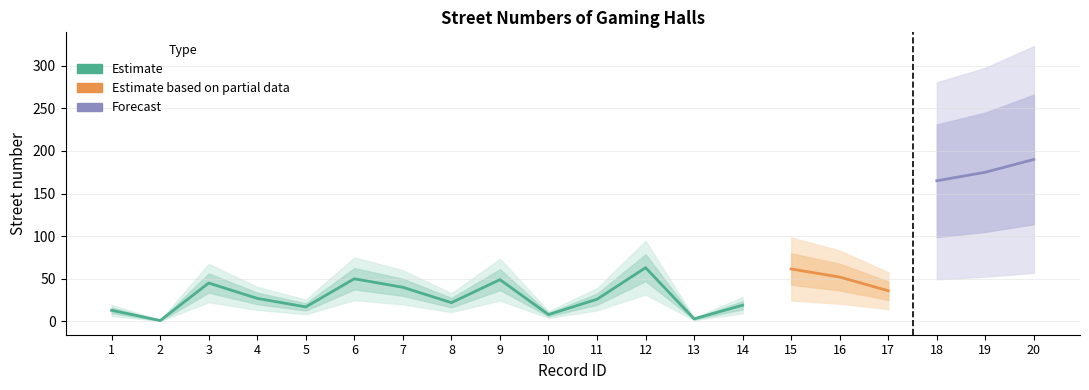

Which category has the highest value across all series?

20